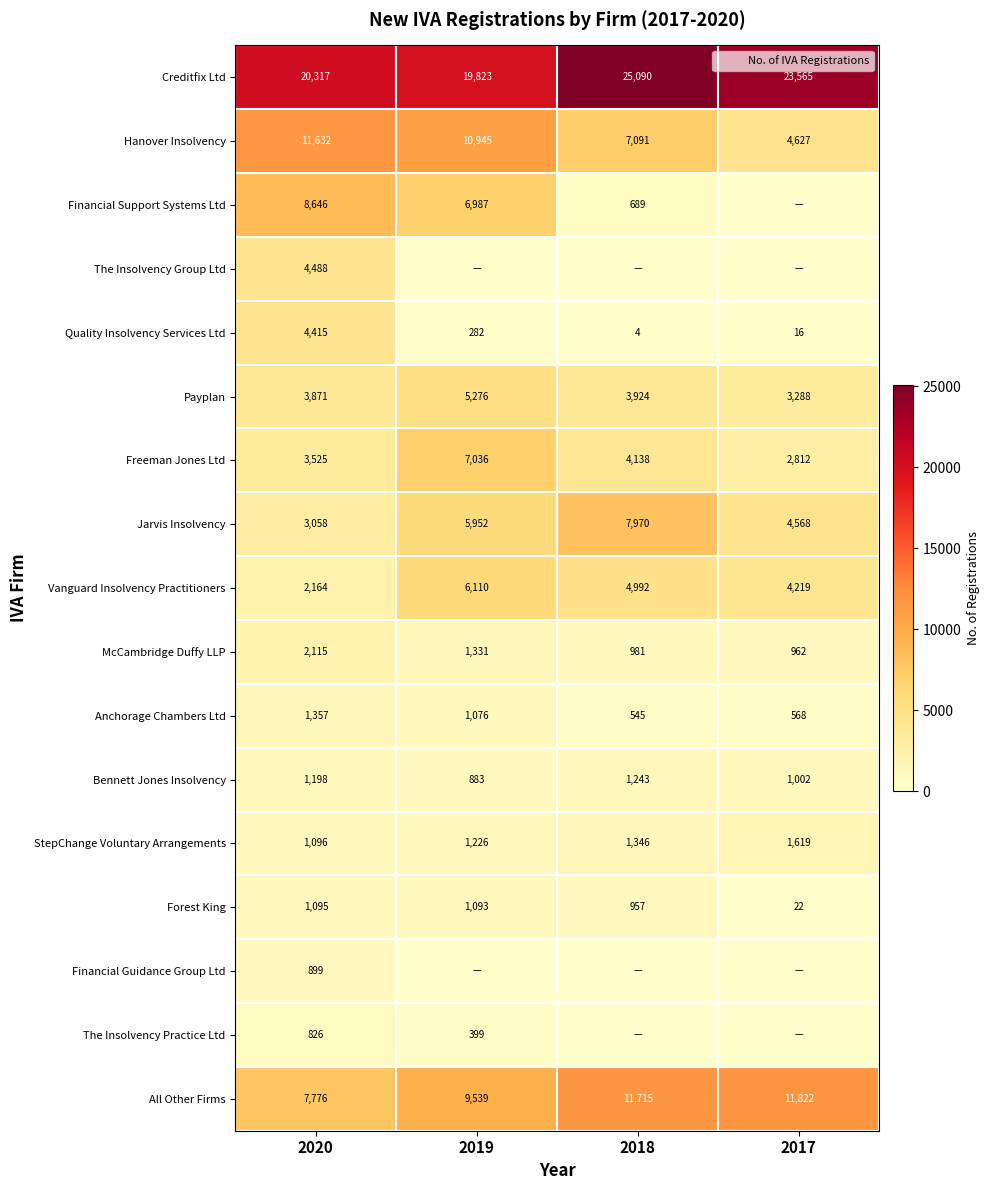

Rank the series by their maximum value, from highest to lowest.

Creditfix Ltd, All Other Firms, Hanover Insolvency, Financial Support Systems Ltd, Jarvis Insolvency, Freeman Jones Ltd, Vanguard Insolvency Practitioners, Payplan, The Insolvency Group Ltd, Quality Insolvency Services Ltd, McCambridge Duffy LLP, StepChange Voluntary Arrangements, Anchorage Chambers Ltd, Bennett Jones Insolvency, Forest King, Financial Guidance Group Ltd, The Insolvency Practice Ltd